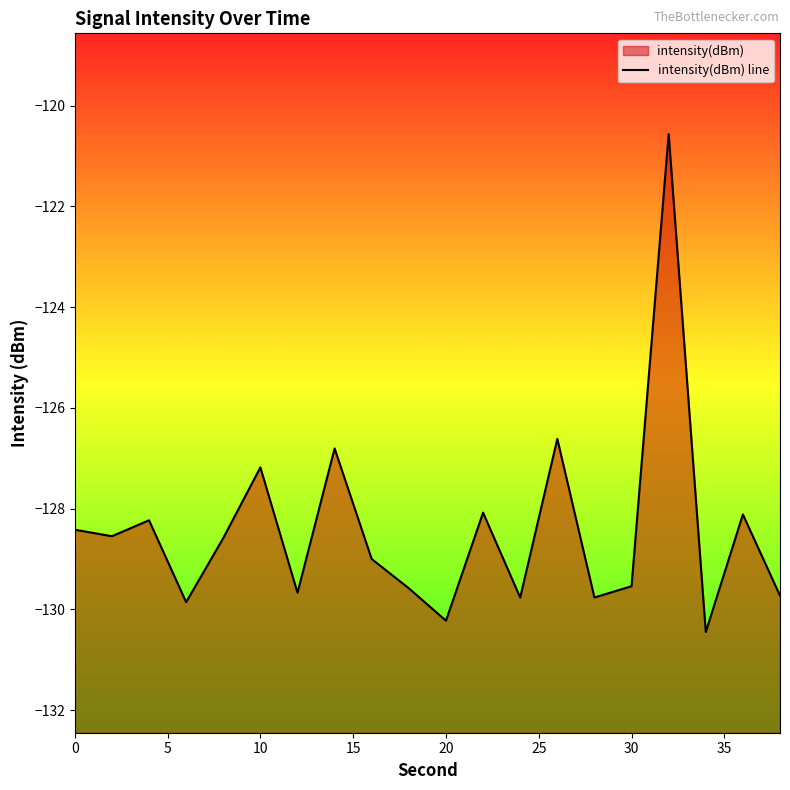

Read the value at 0.

-128.4